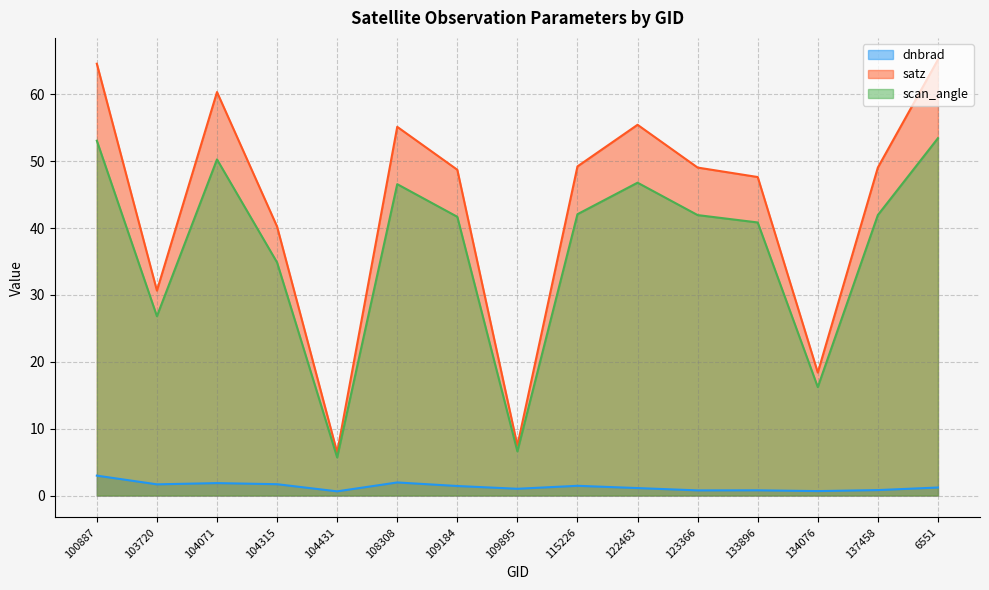

How many values in the scan_angle series are below 41?

6